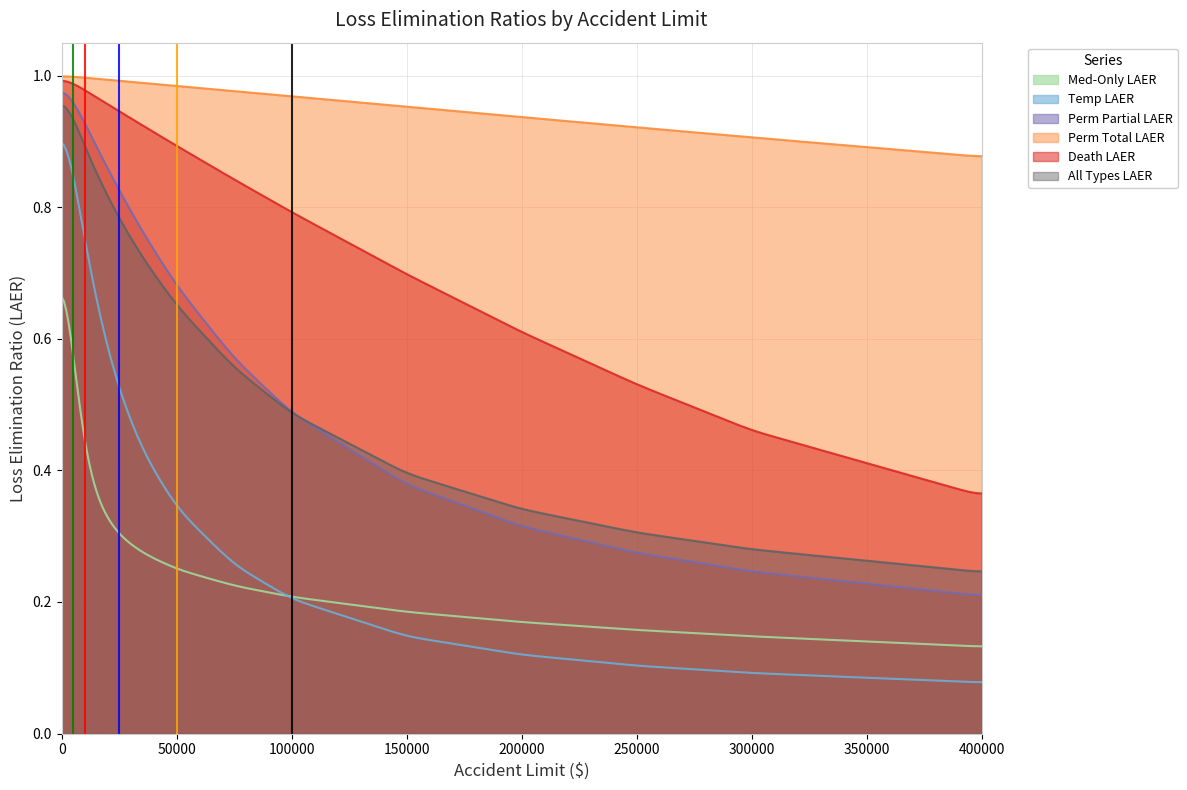

Is it true that Temp LAER equals 0.3 at 0?

False